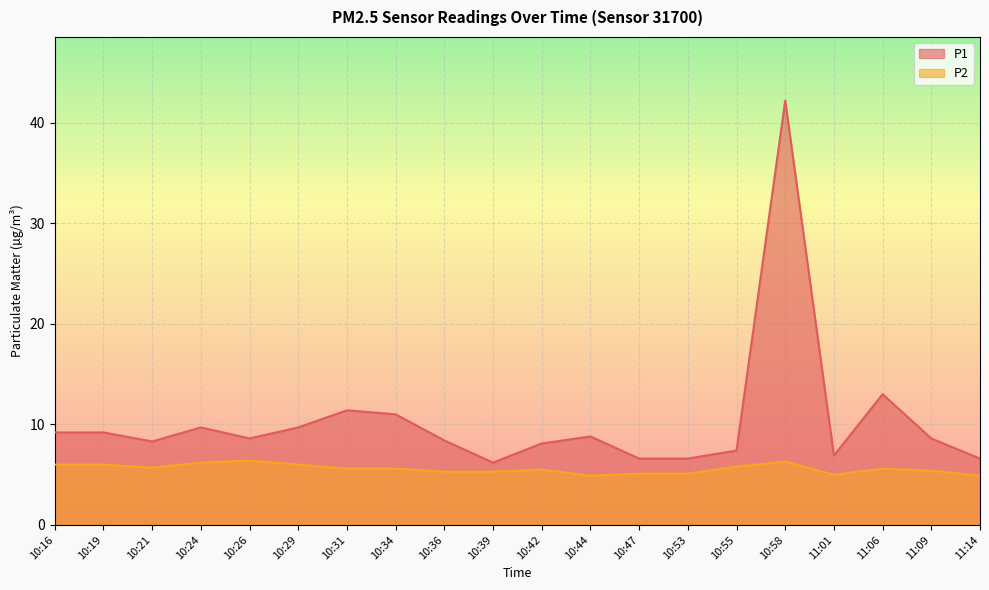

Rank the series by their maximum value, from highest to lowest.

P1, P2